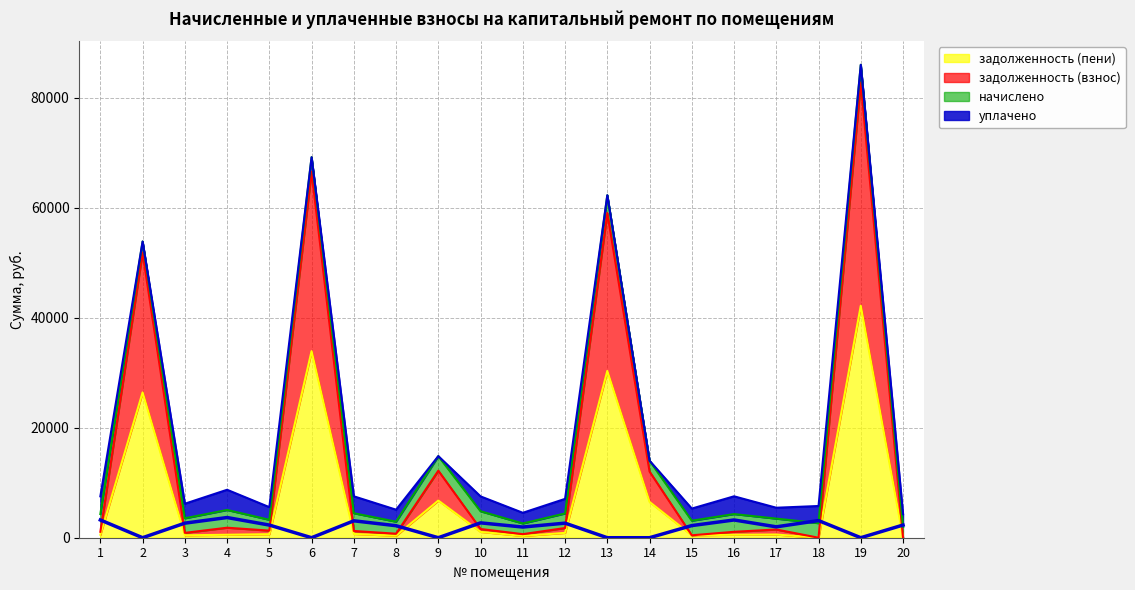

True or false: уплачено has a value of 3074.7 at 7.

True